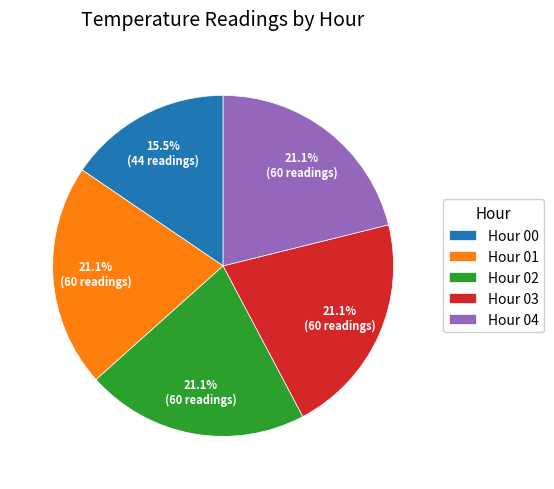

How many slices are in this pie chart?

5